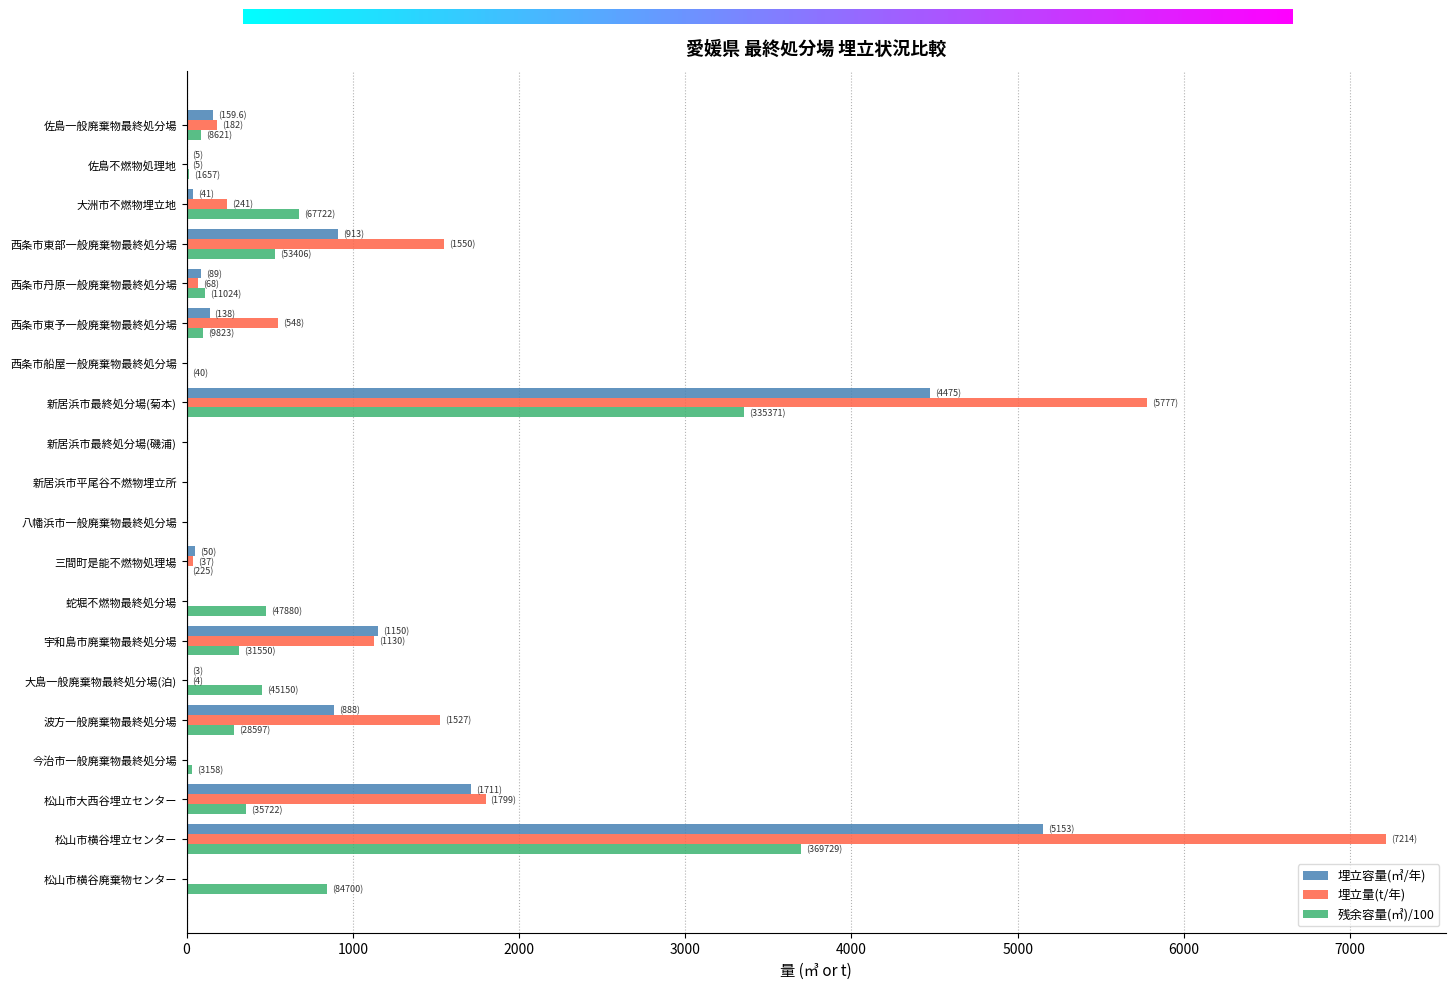

The value of 埋立容量(㎥/年) at 松山市横谷埋立センター is 9092.9. True or false?

False